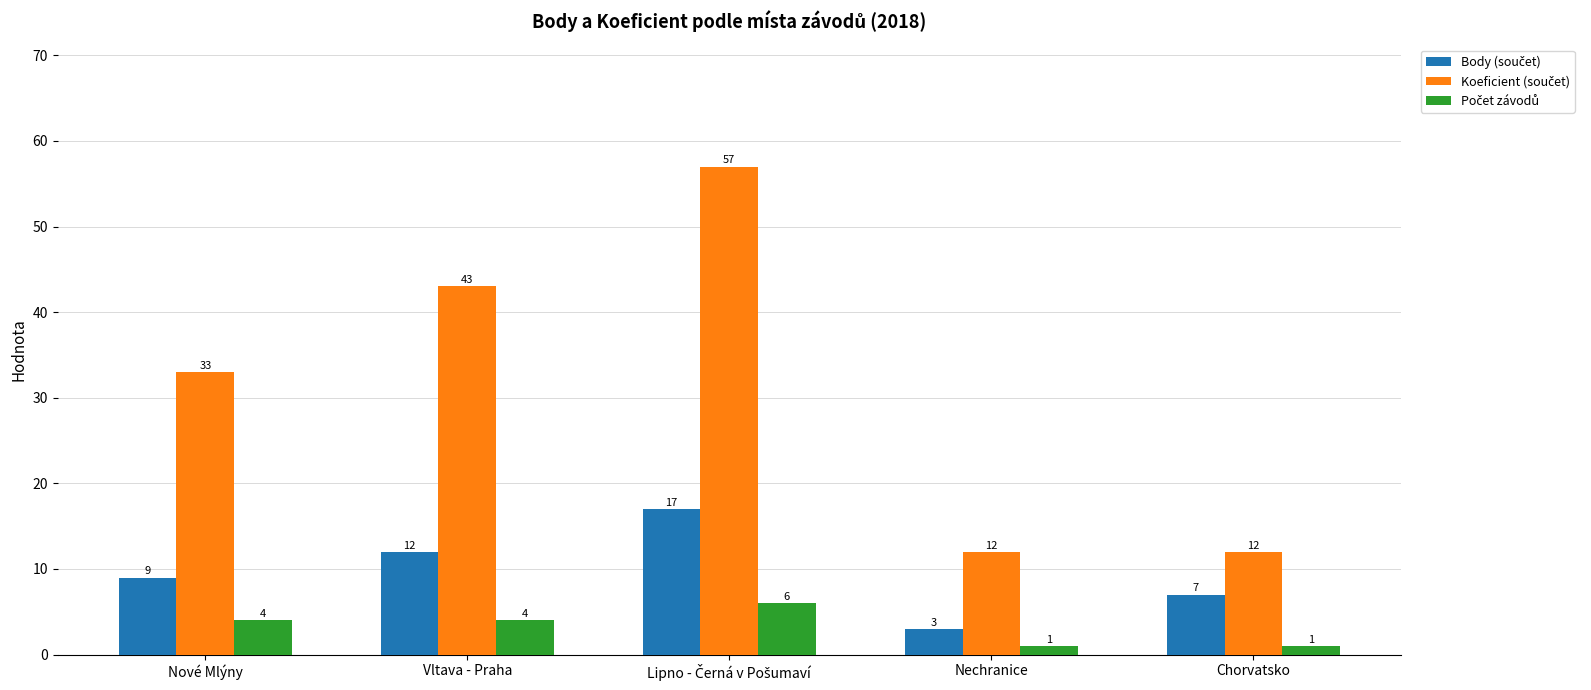

What is the difference between the highest and lowest values at Nové Mlýny?

29